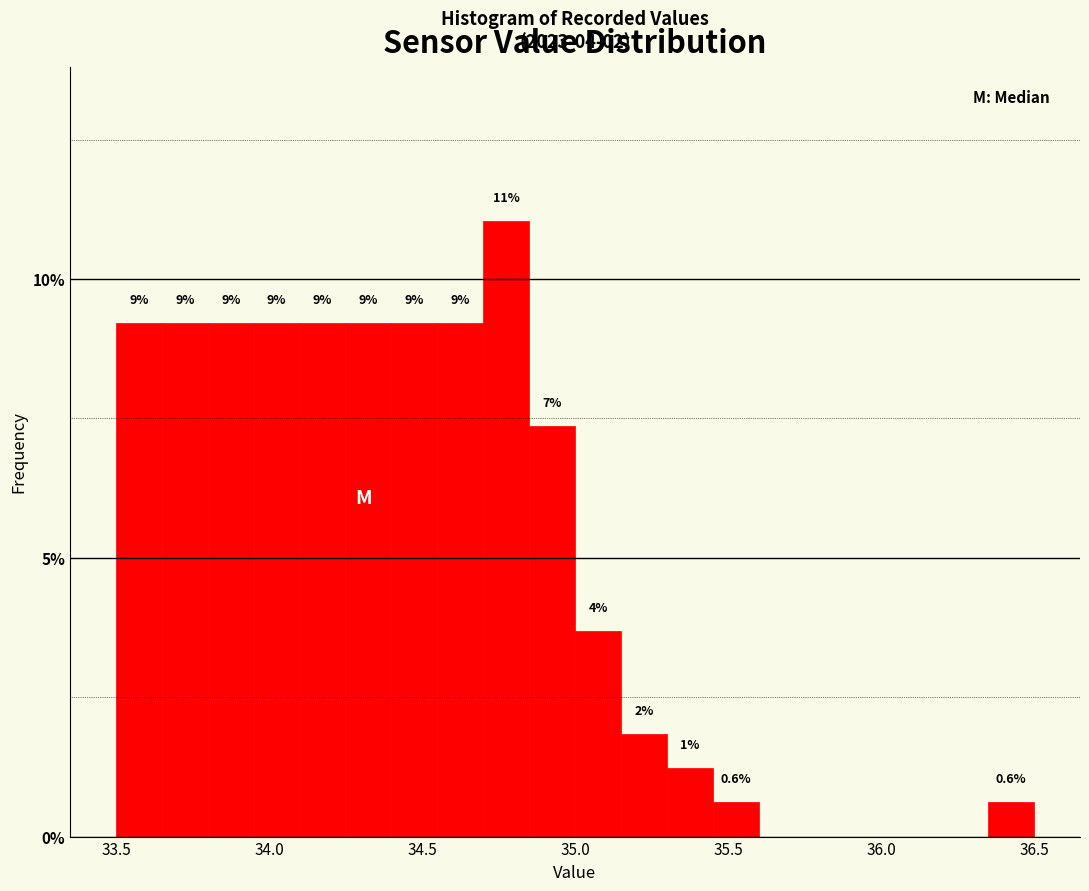

Read against the x-axis, roughly where is the centre of the tallest bar?

34.80